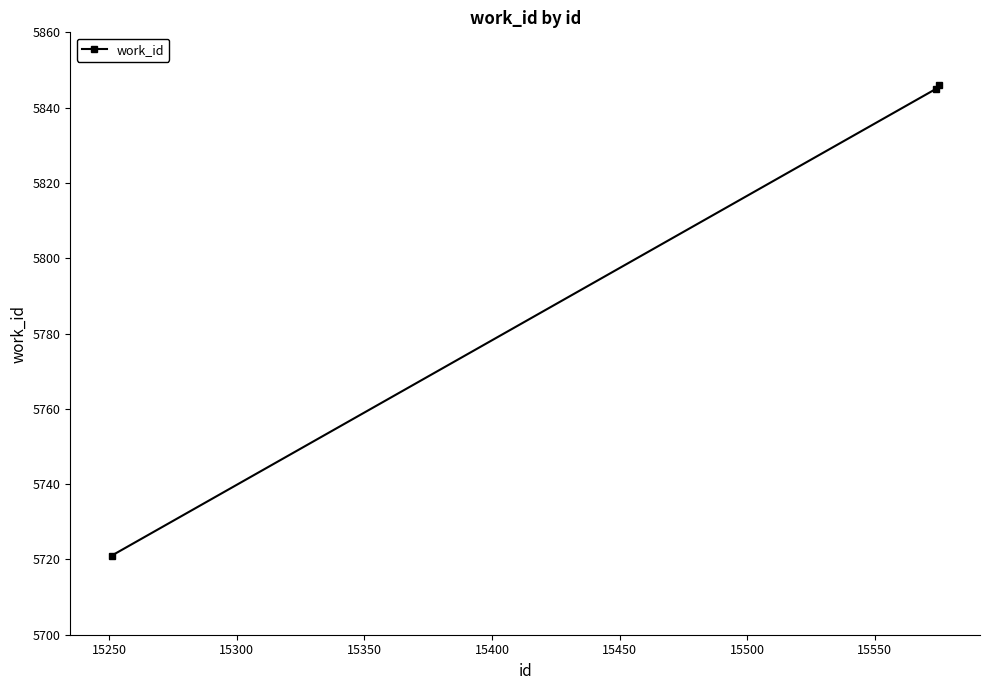

What is the difference between the maximum and minimum values?

125